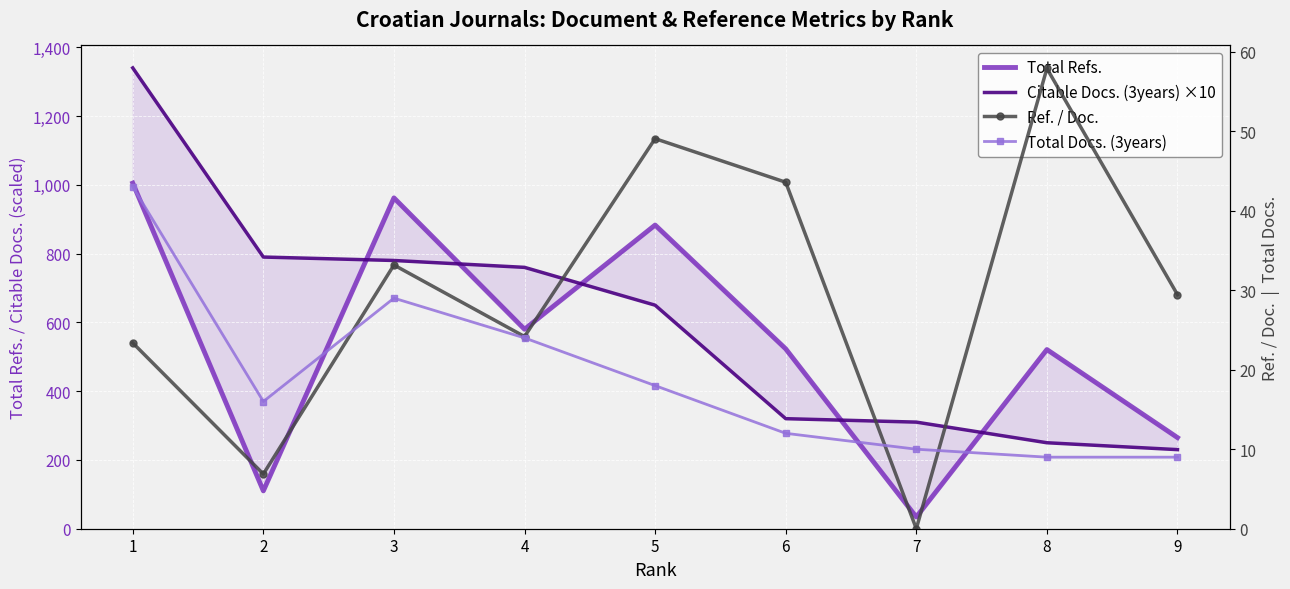

Which label corresponds to the smallest value in the chart?

7